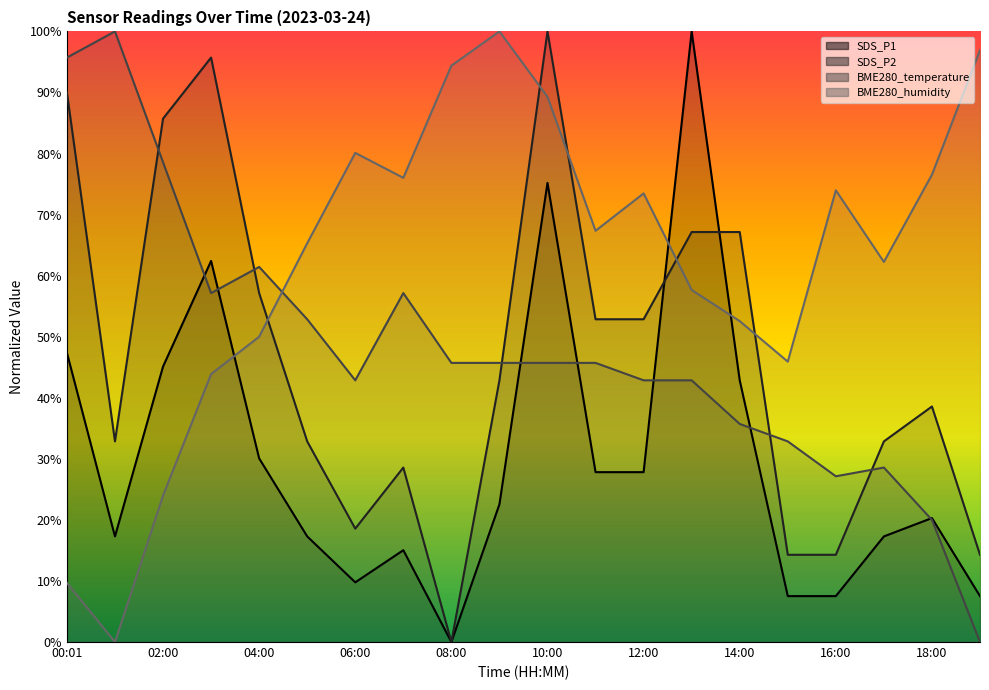

What is the difference between the maximum and minimum values in the BME280_temperature (line) series?

100.0